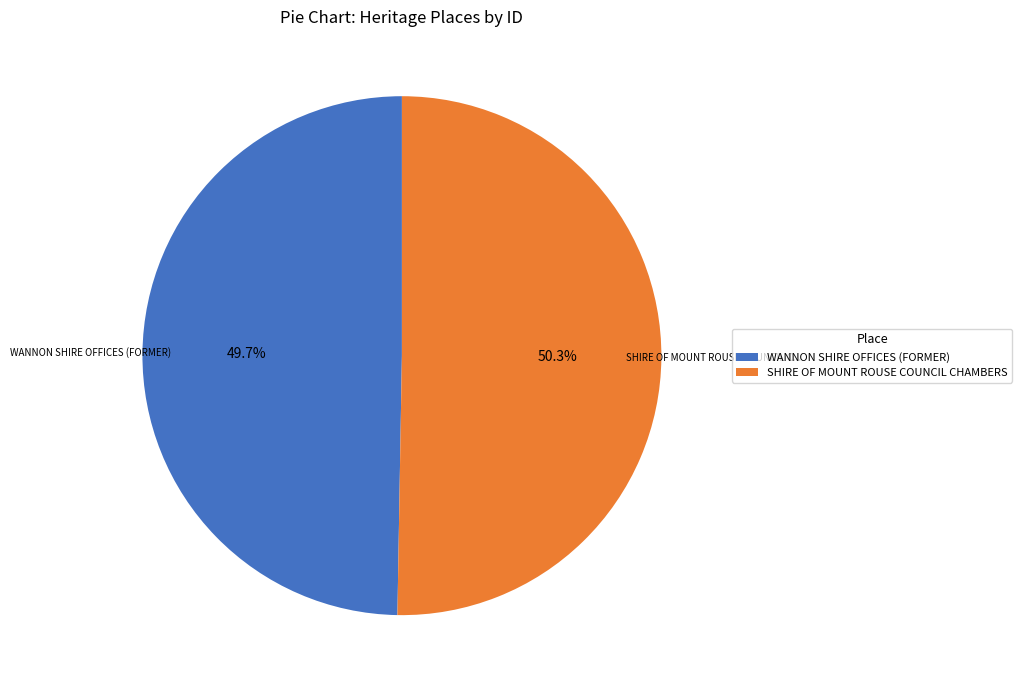

Is it true that SHIRE OF MOUNT ROUSE COUNCIL CHAMBERS is 65% of the pie?

False